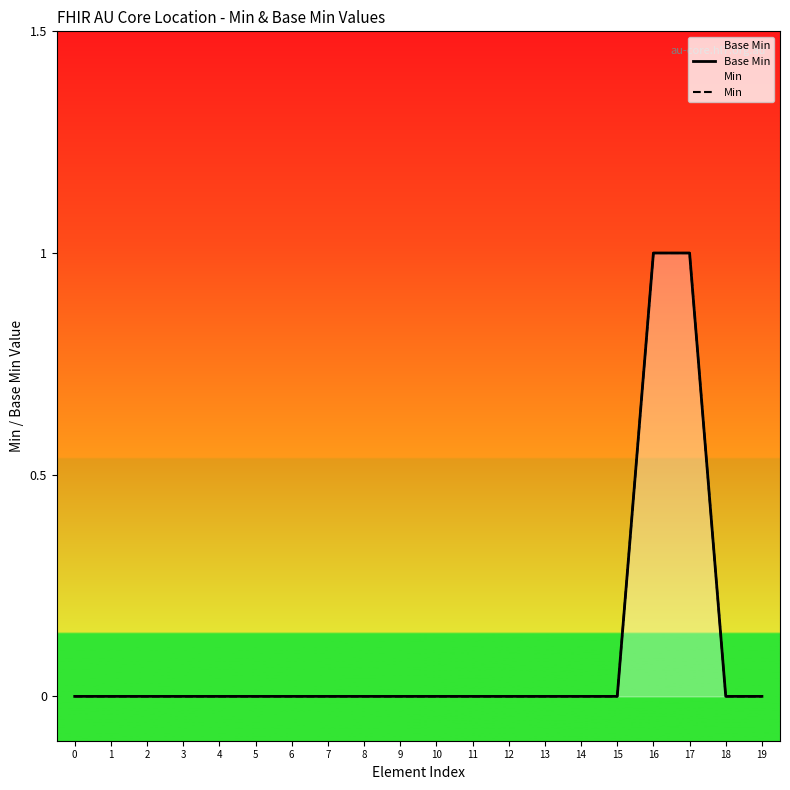

Count the Base Min values in the range 0 to 1.

20